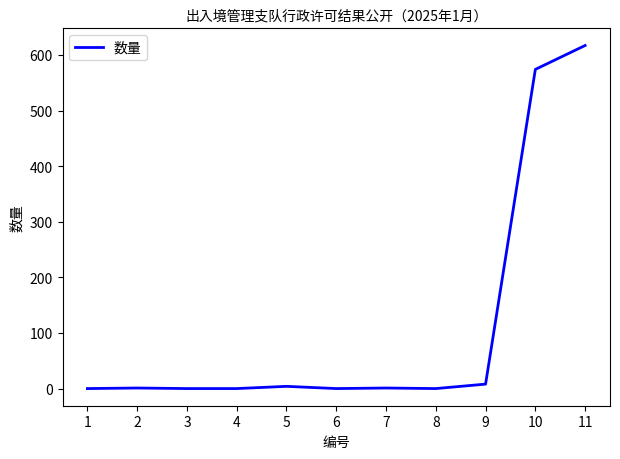

What is the greatest value displayed?

617